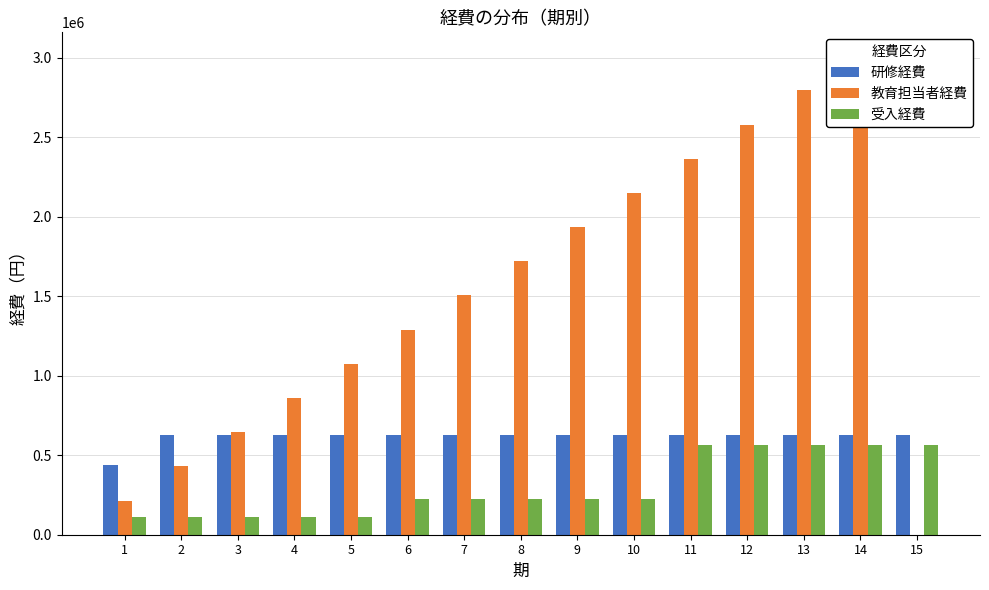

The value of 研修経費 at 1 is 440000. True or false?

True